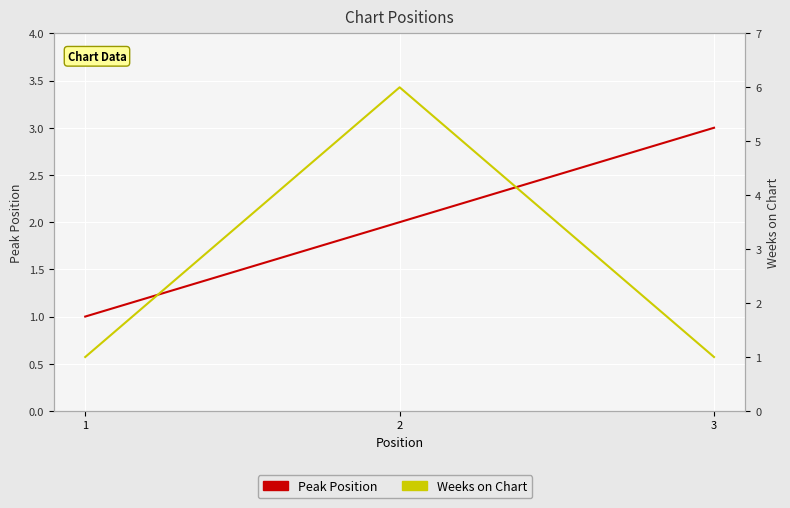

What is the total value across all series at 3?

4